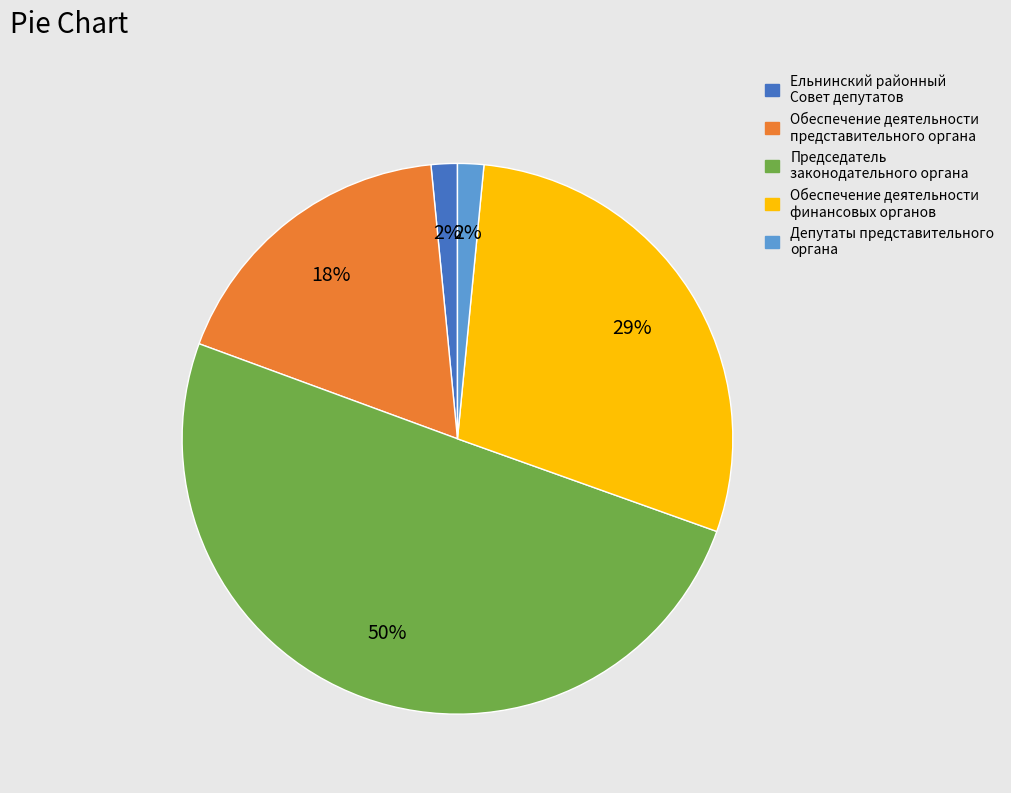

Does Депутаты представительного органа represent more than half of the total?

No